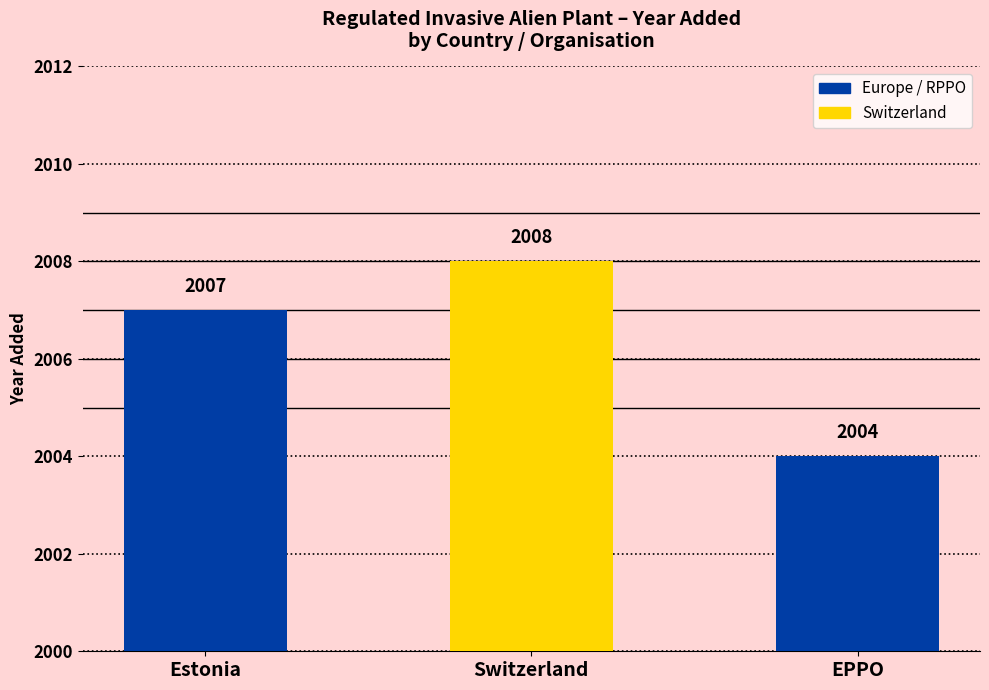

True or false: the data shows 2004 at EPPO.

True